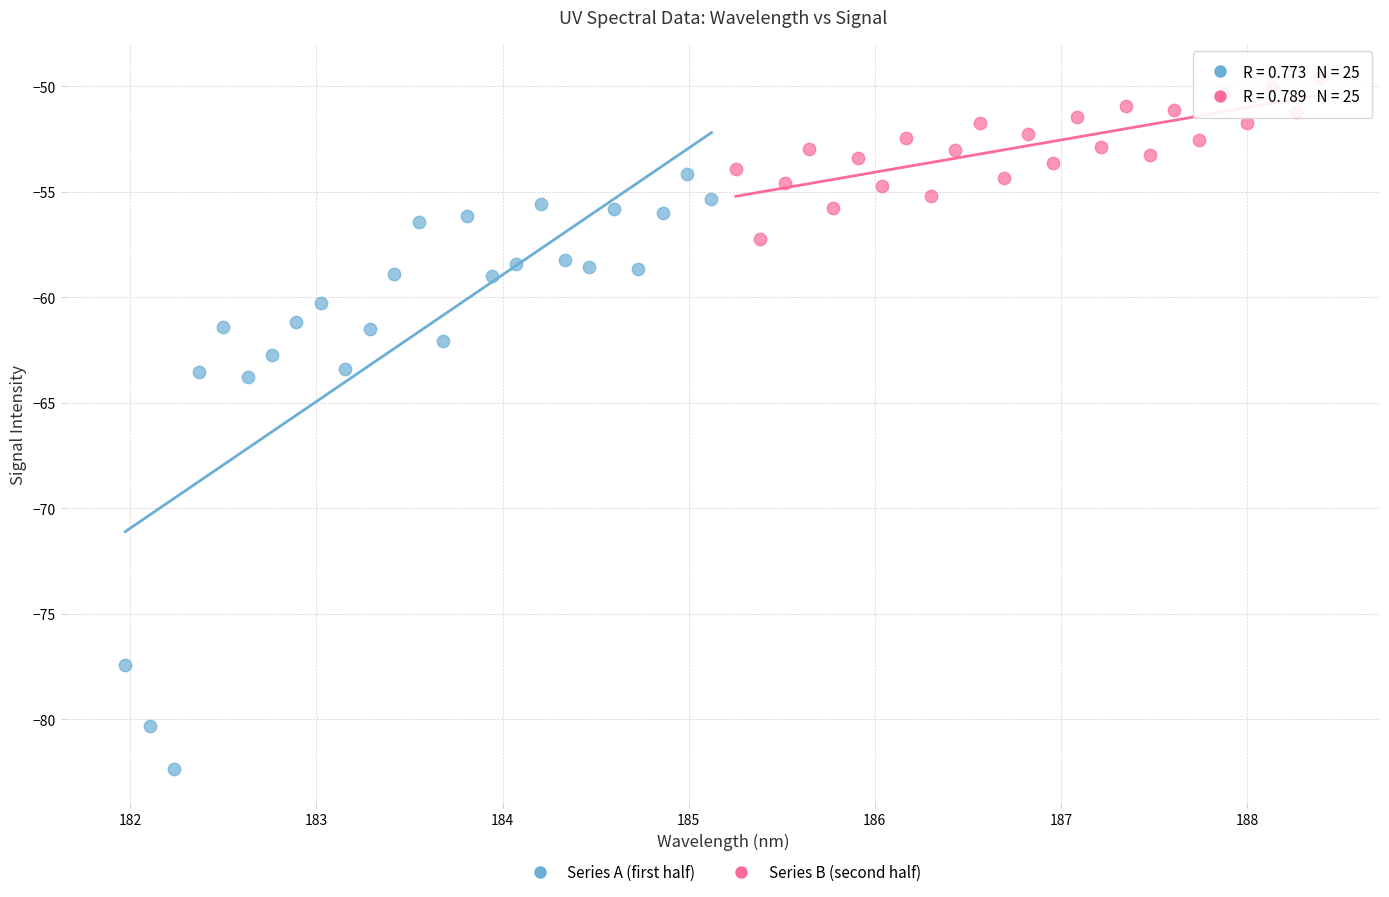

Which series has the largest Y range (max minus min)?

Series A (first half)